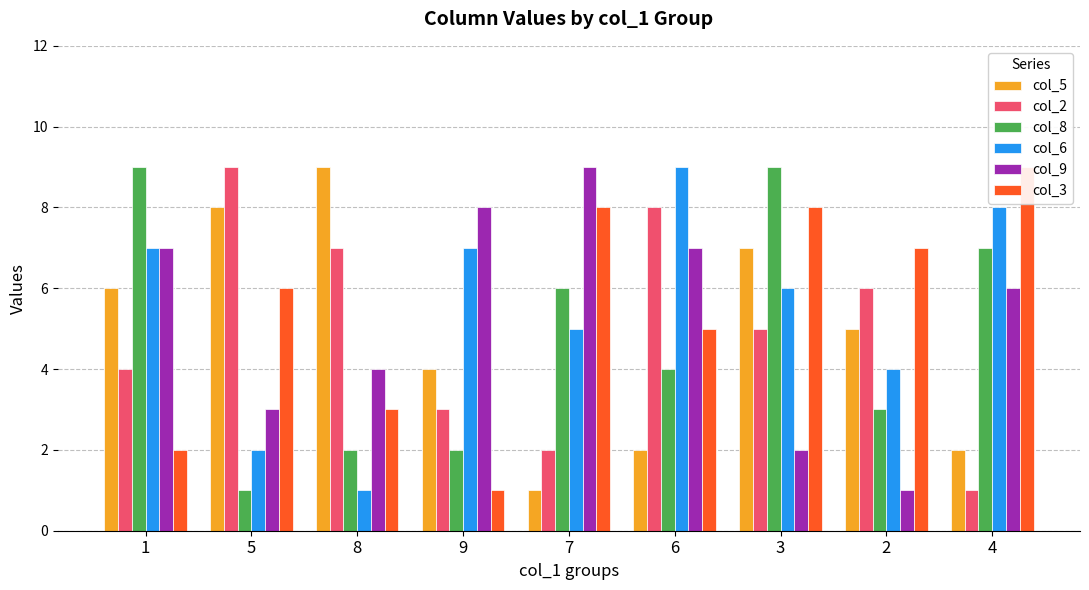

What is the sum of the col_6 values at 2 and 5?

6